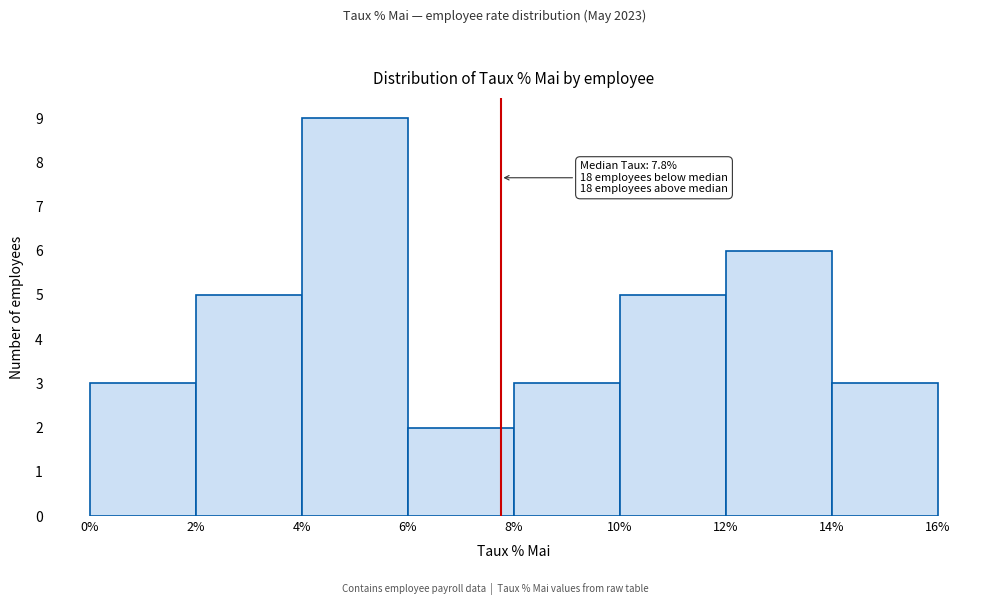

Which range on the x-axis has the tallest bar?

4% to 6%